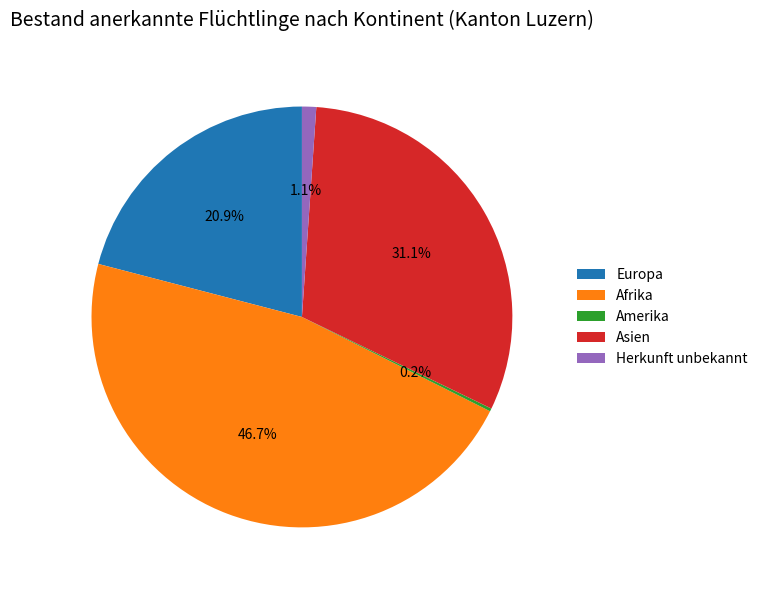

To the nearest percent, what is the difference between the Asien and Herkunft unbekannt slice percentages?

30%